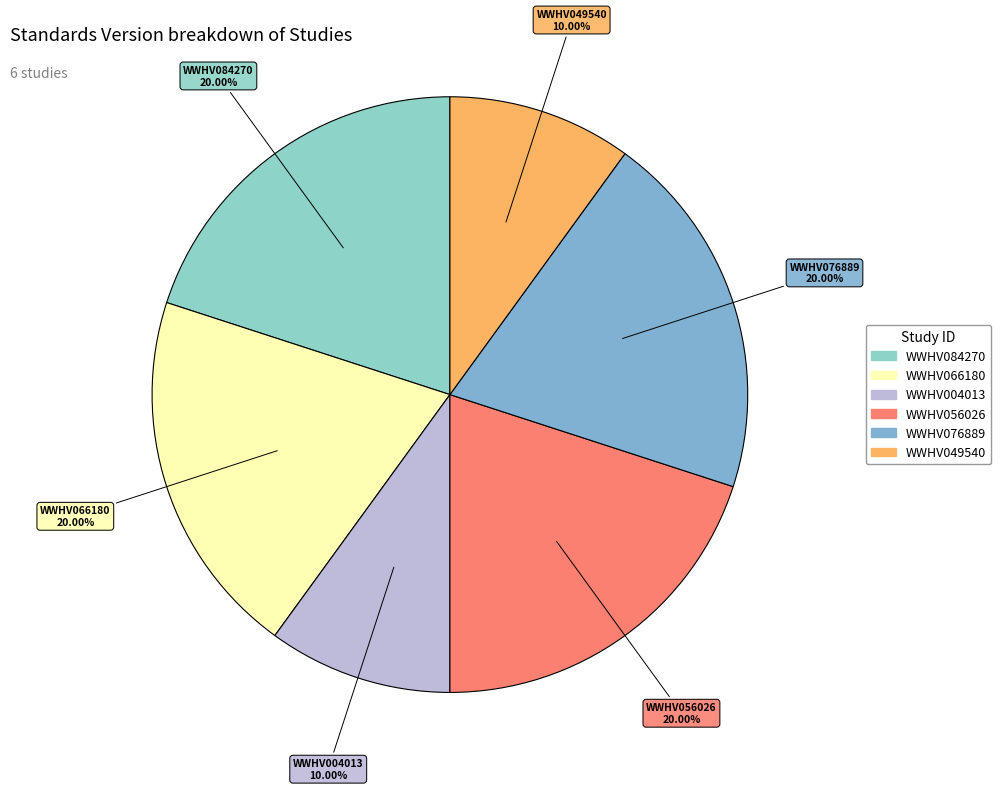

How many segments does this pie chart have?

6